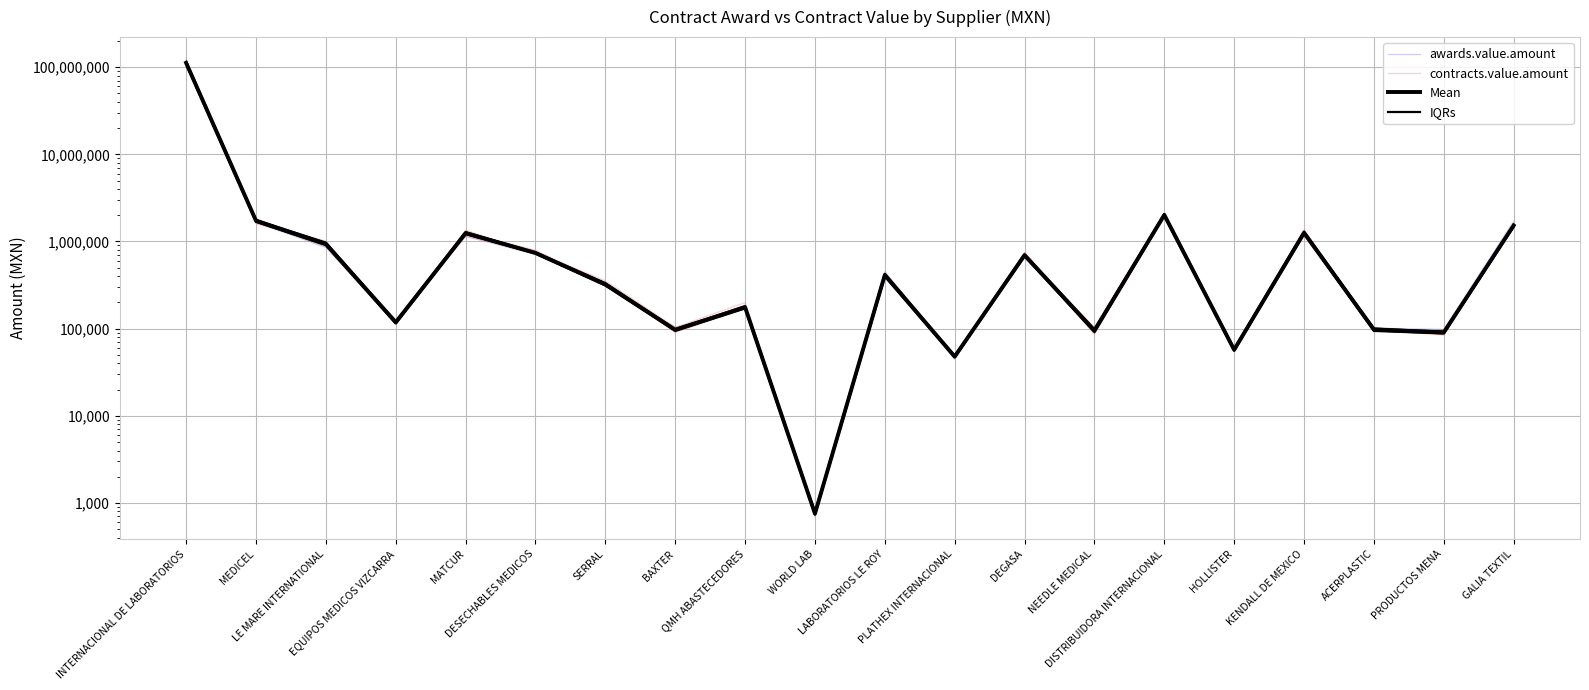

Where do IQRs and awards.value.amount first cross each other?

INTERNACIONAL DE LABORATORIOS and MEDICEL